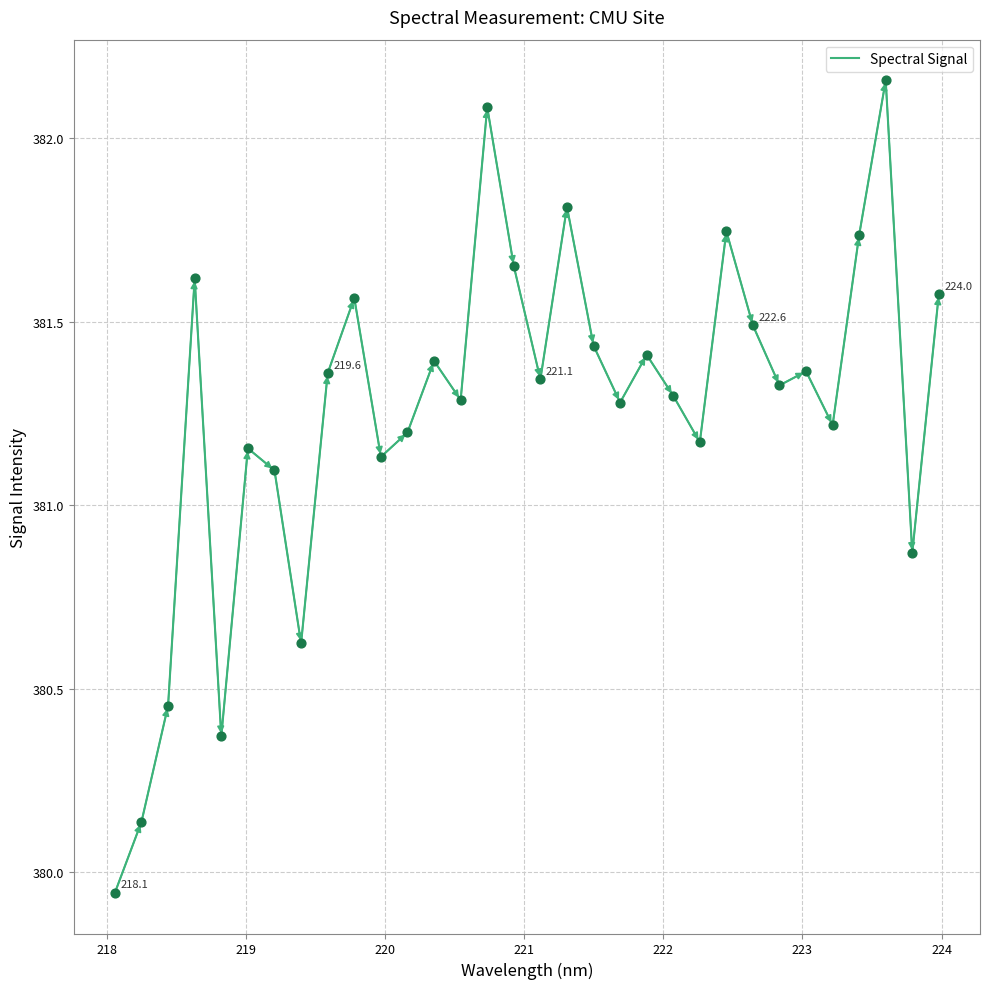

Is this an area chart (filled region under the line)?

No